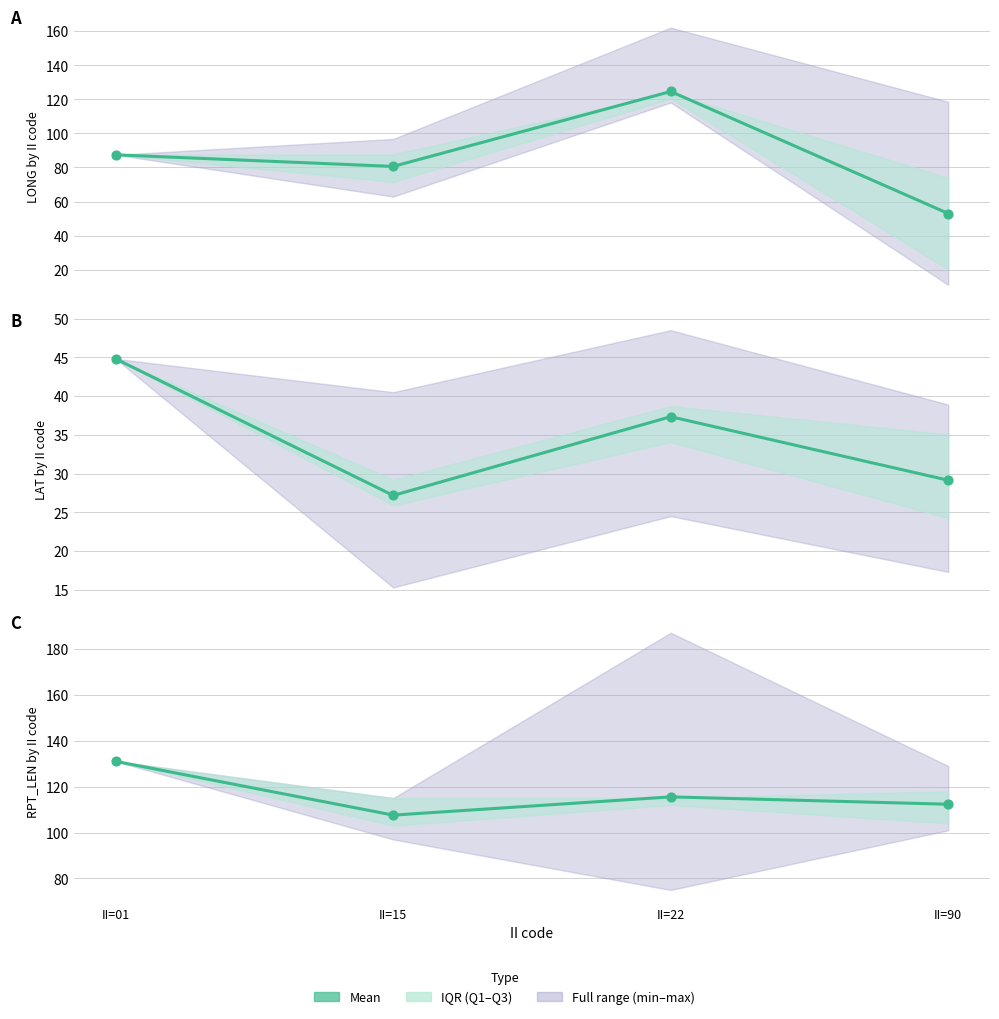

What is the ratio of the value at II=15 to the value at II=01?

0.8